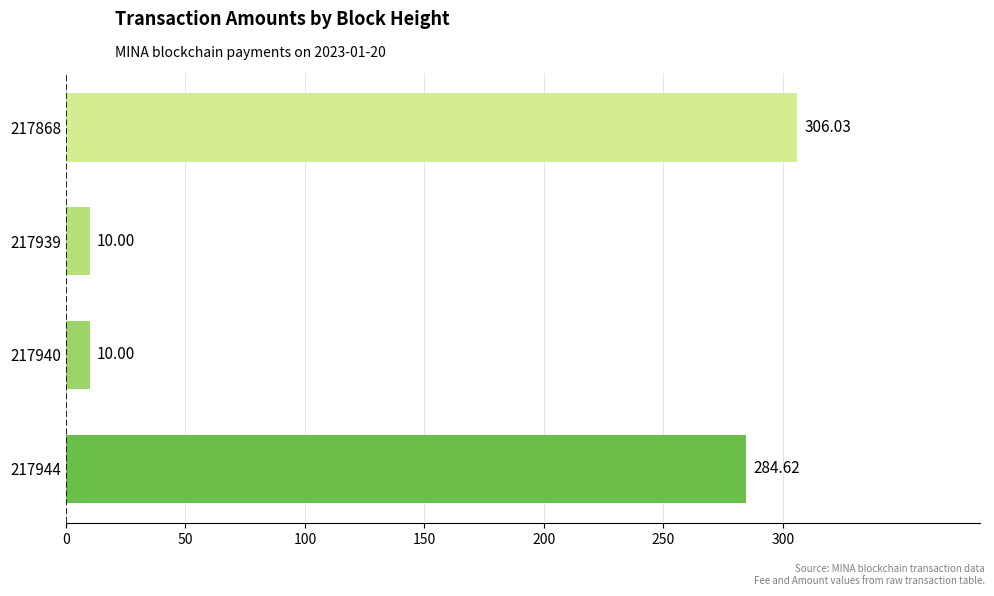

What is the change in value from 217944 to 217940?

-274.6